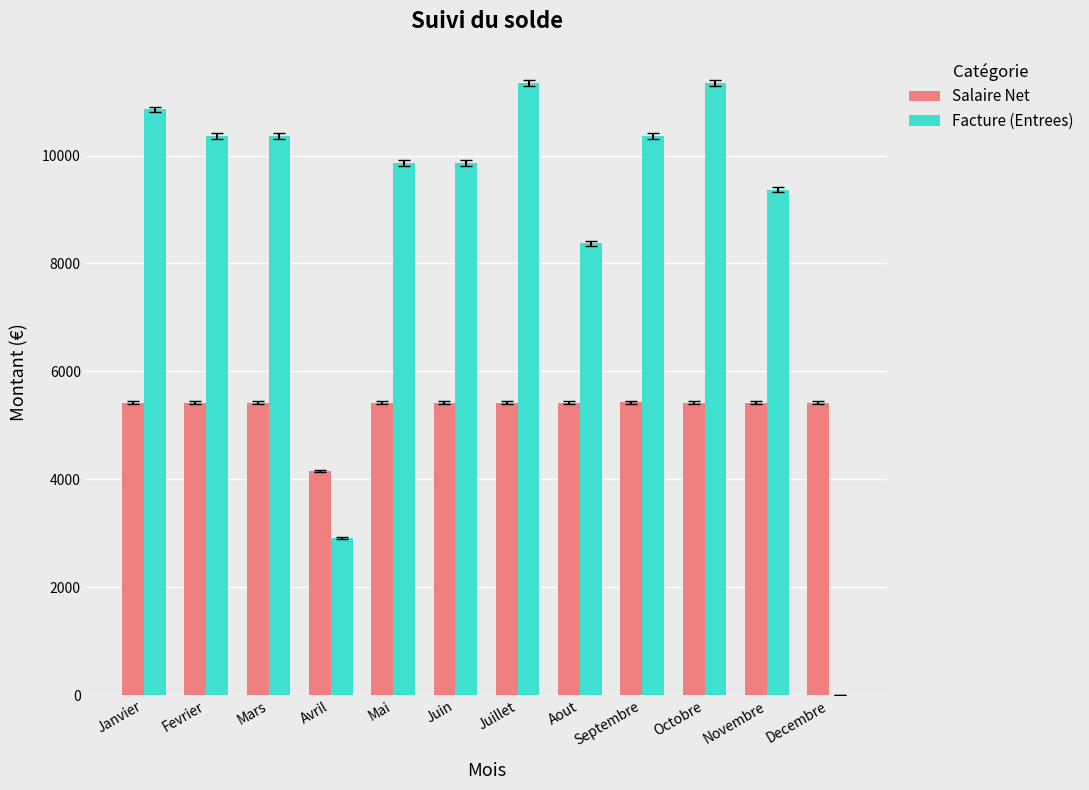

What value does the Salaire Net series have at Avril?

4147.6